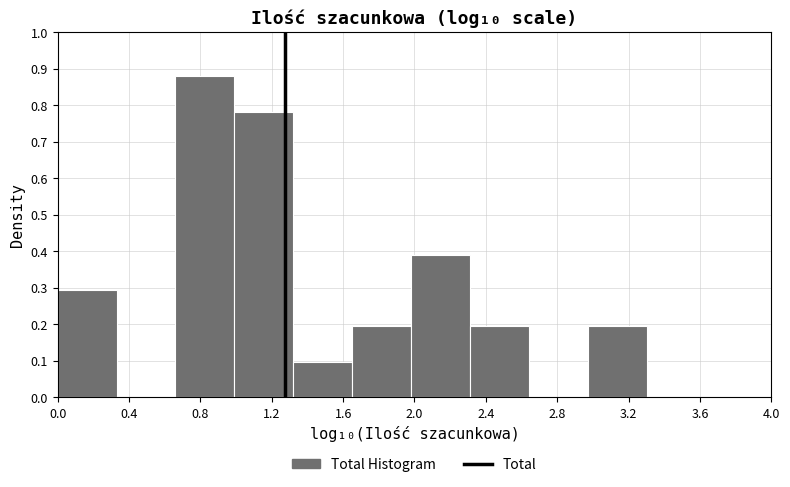

Which range on the x-axis has the tallest bar?

0.65 to 1.00